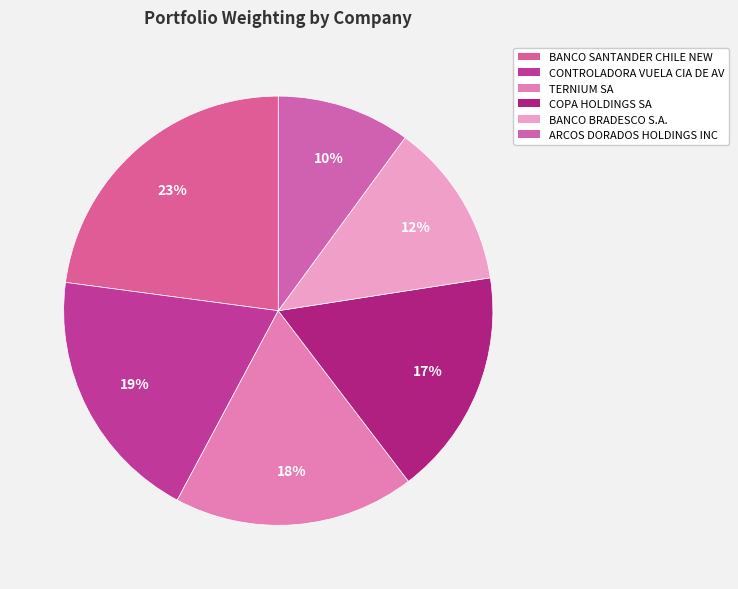

What is the largest slice in the pie chart?

BANCO SANTANDER CHILE NEW